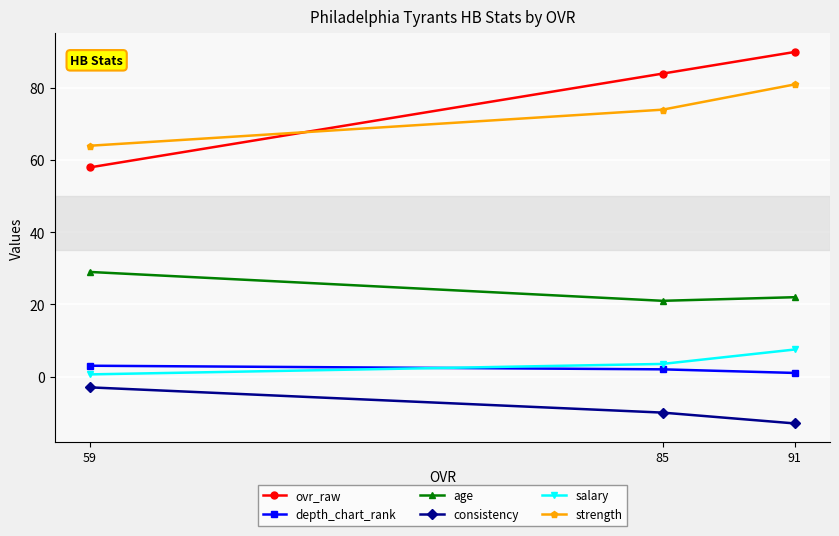

What is the value of the depth_chart_rank point at the 2nd from the left?

2.0